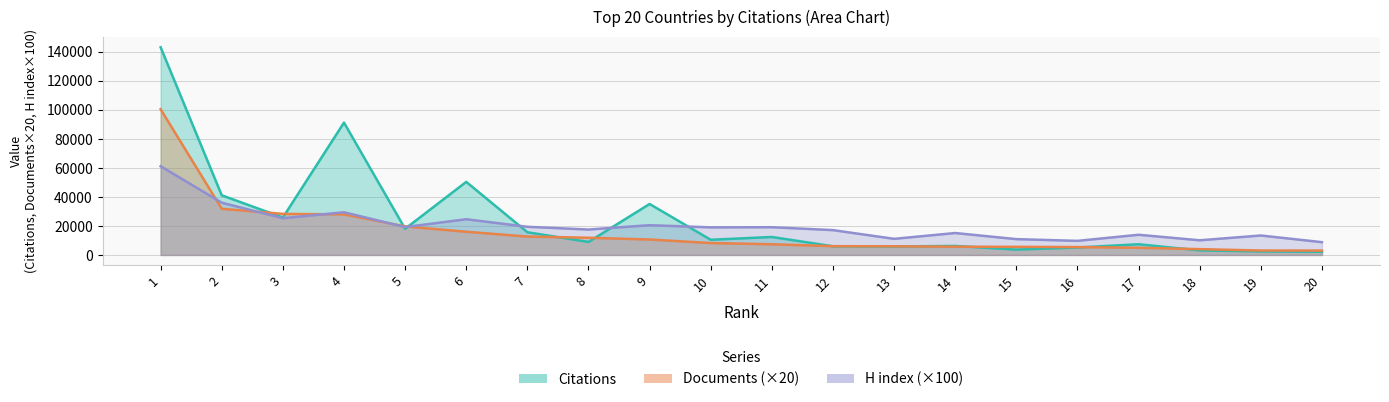

Which series has the largest range (max minus min)?

Citations